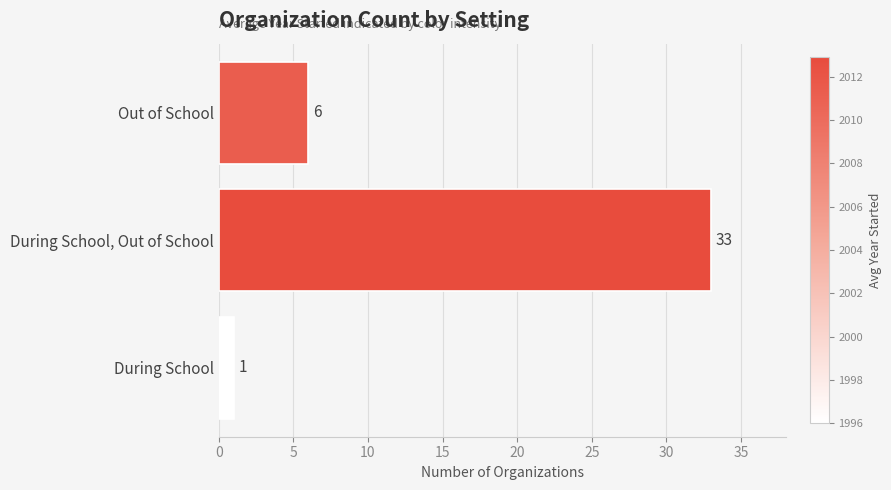

Between During School and Out of School, which is larger?

Out of School